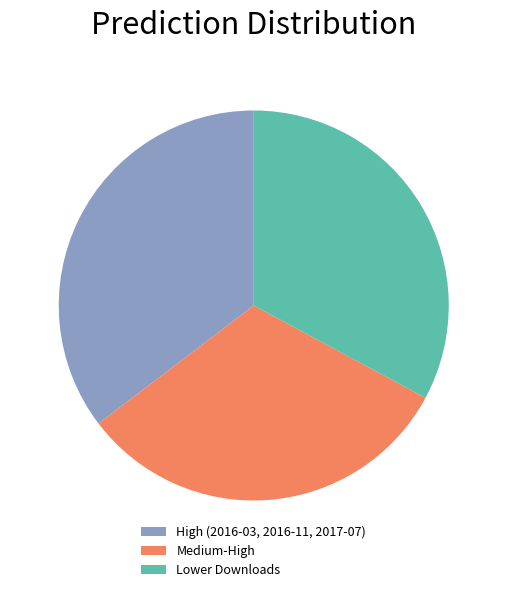

Which category has the biggest portion of the pie?

High (2016-03, 2016-11, 2017-07)